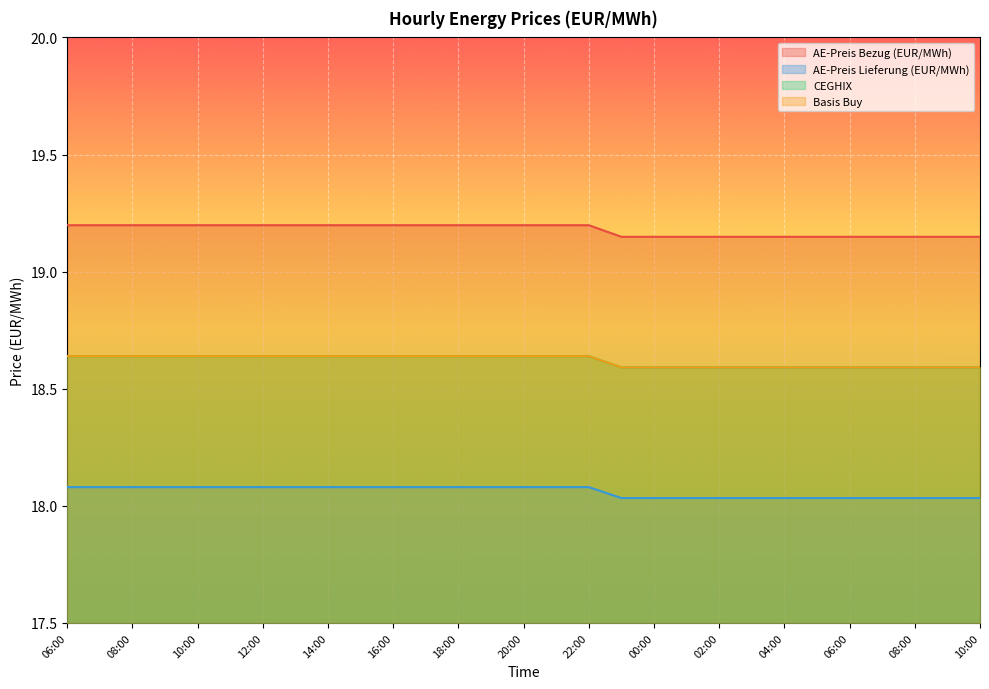

Is it true that Basis Buy equals 28.8 at 14:00?

False